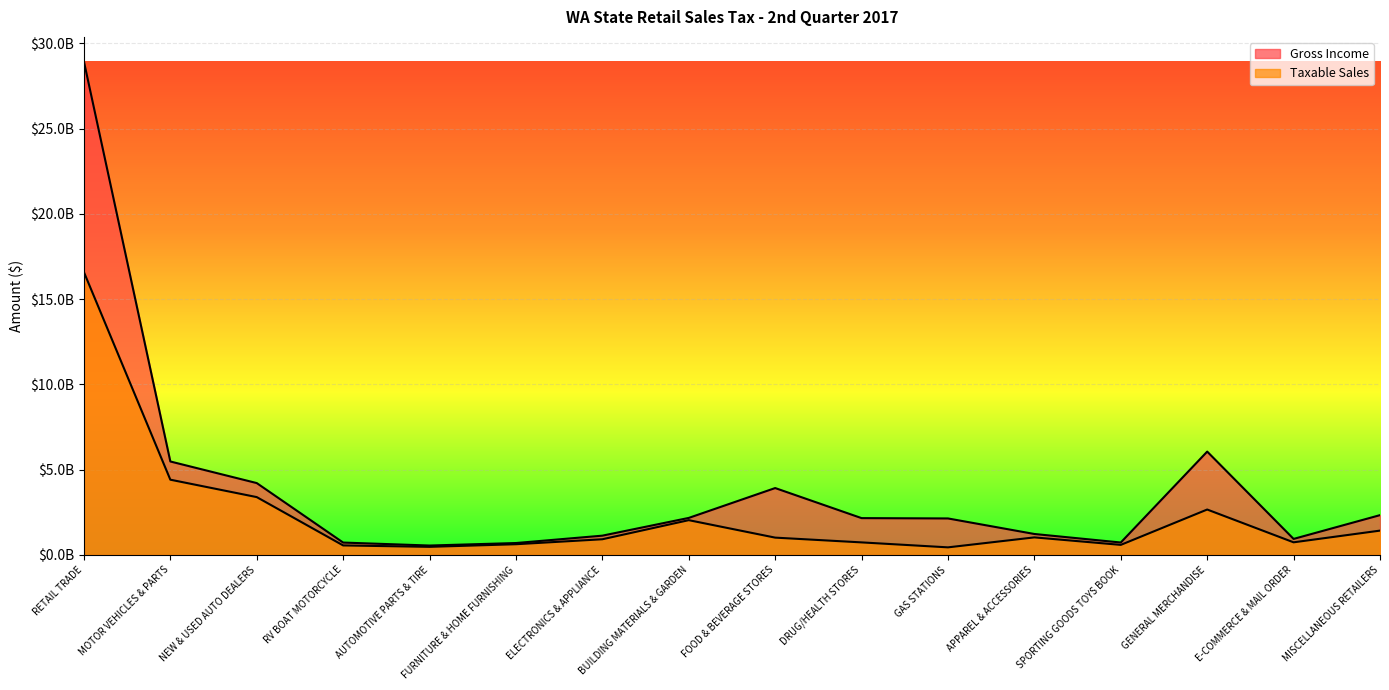

List the series in order of their peak value, highest first.

Gross Income, Taxable Sales